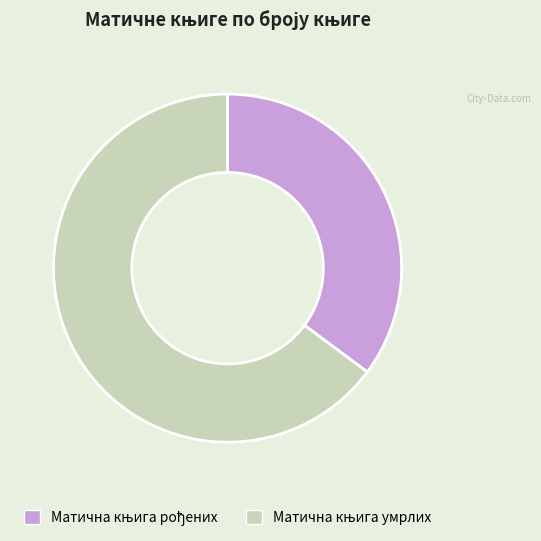

Is there a majority slice in this chart?

Yes